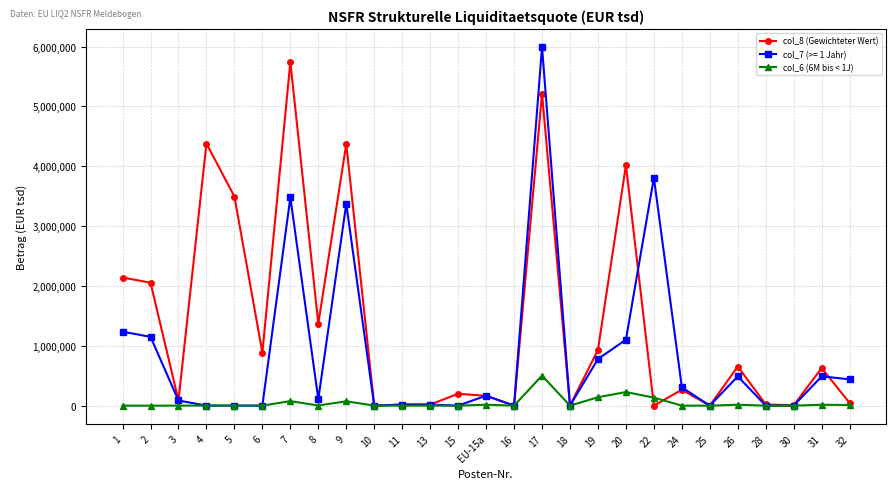

Which series changed the most between 6 and 10?

col_8 (Gewichteter Wert)